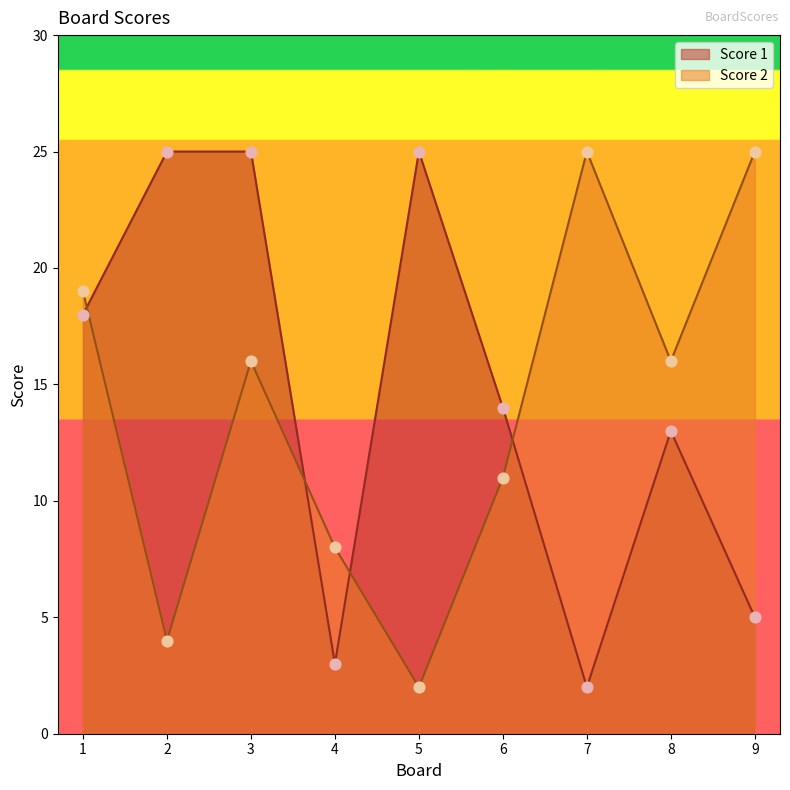

Is the value of Score 2 at 1 greater than the value of Score 1 at 1?

Yes